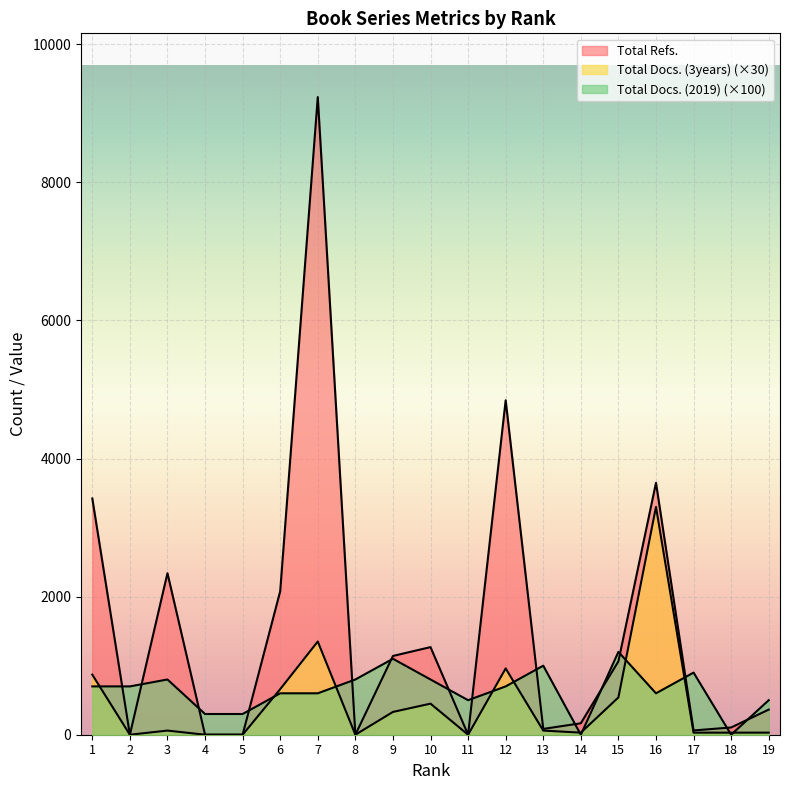

Where does the Total Refs. series first go above 364?

1